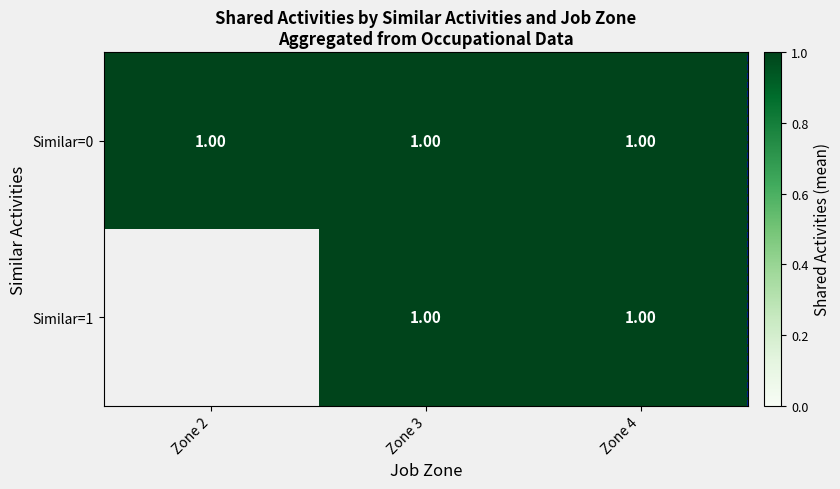

Which has a higher value, 2 or 4?

2